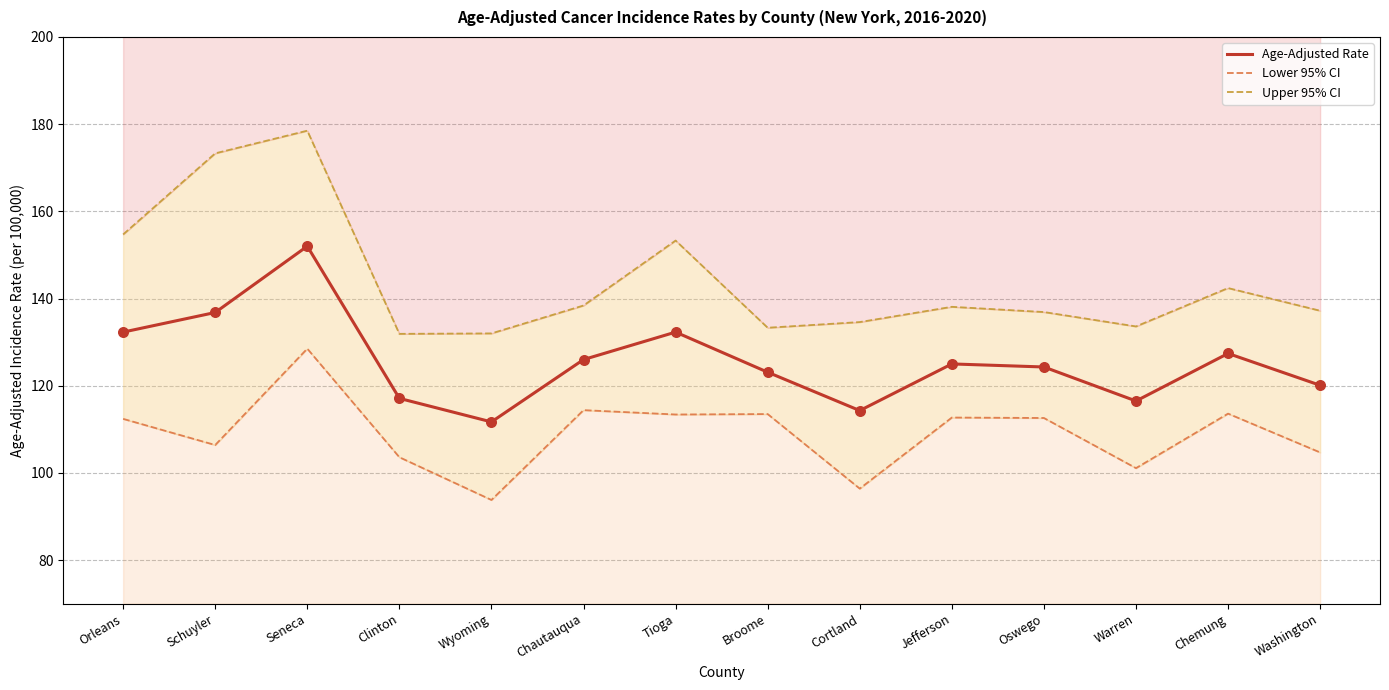

At which category is the sum across all series the highest?

Seneca